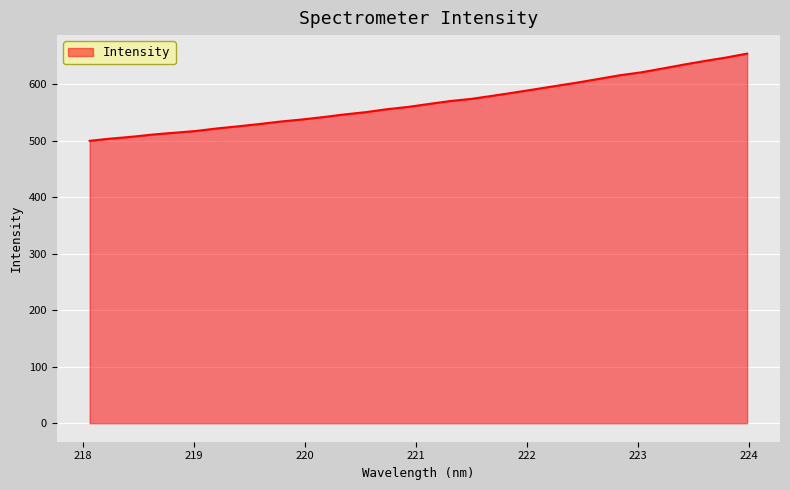

What is the maximum value shown in the chart?

654.7